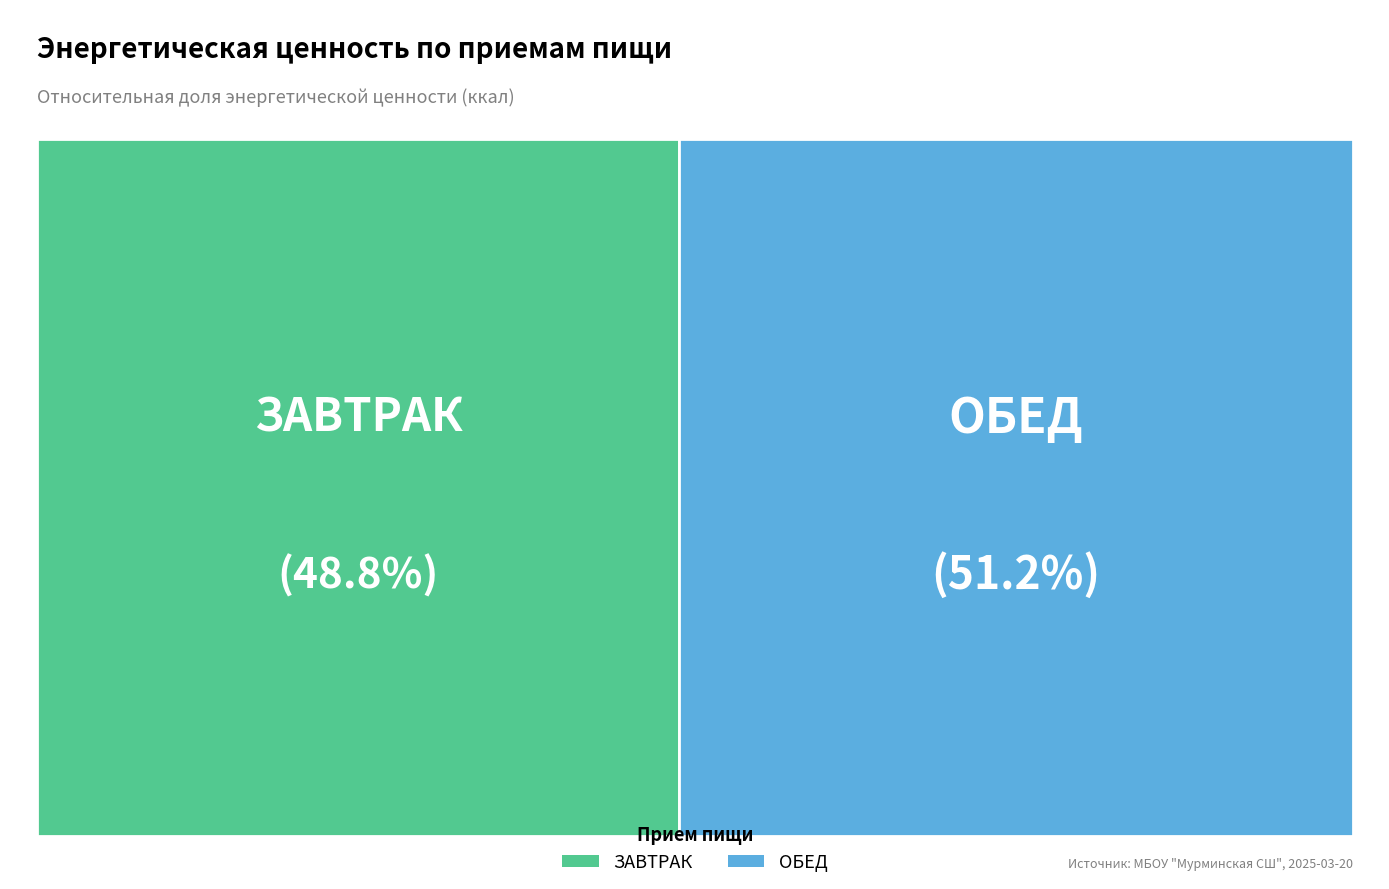

What is the change in value from ЗАВТРАК to ОБЕД?

+27.5